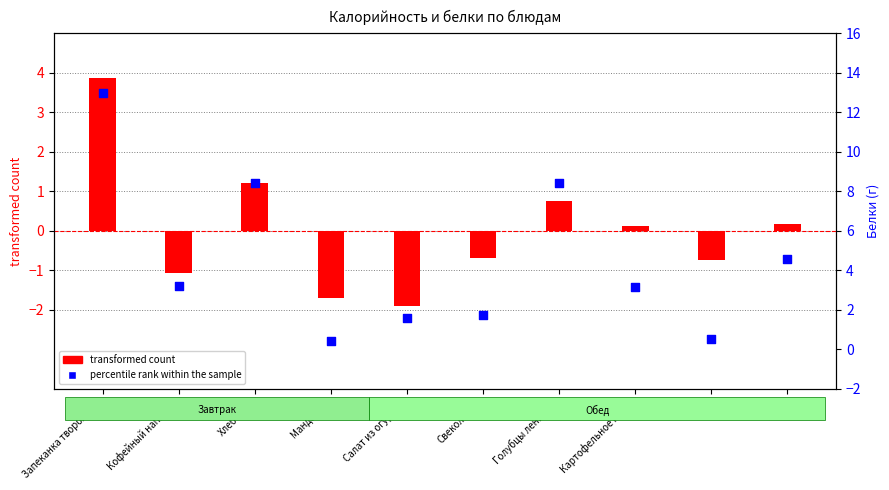

At how many categories does at least one series exceed 10?

1